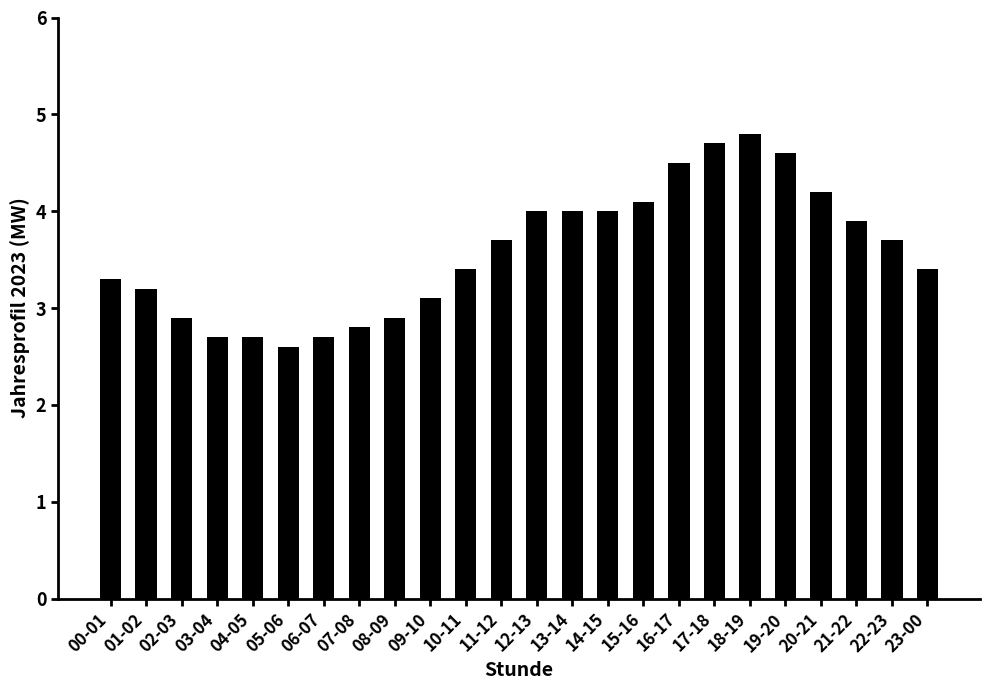

What value does the data have at 18-19?

4.8